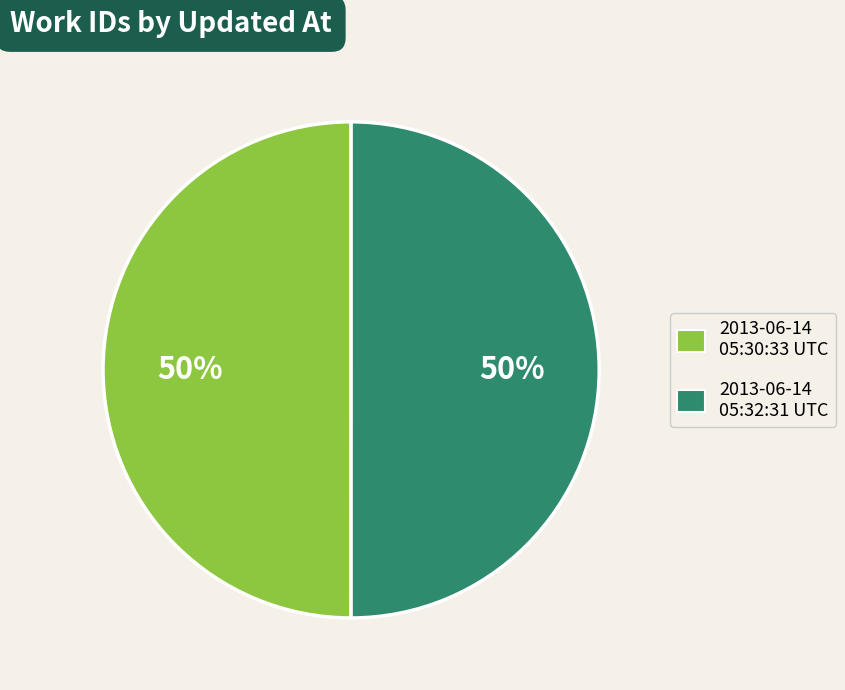

To the nearest percent, what is the average slice percentage?

50%